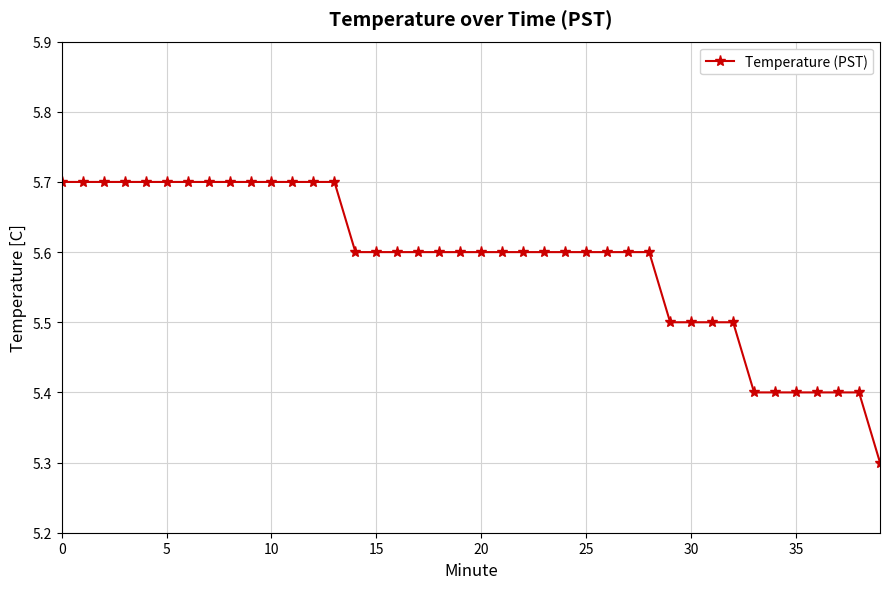

What is the value of the 31st point from the left?

5.5